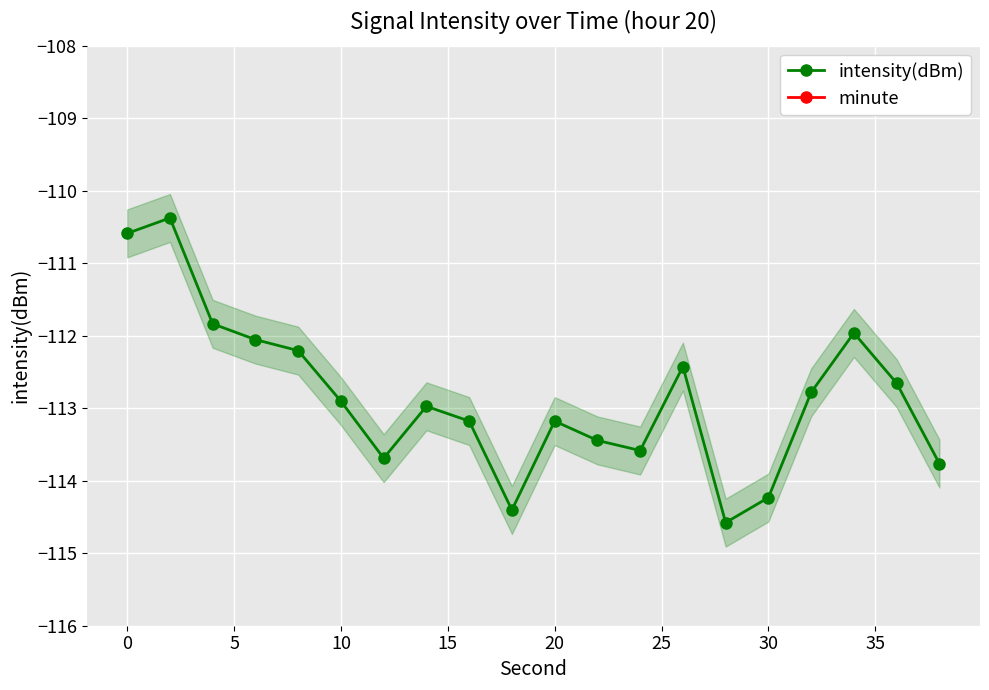

What is the maximum value for intensity(dBm)?

-110.4